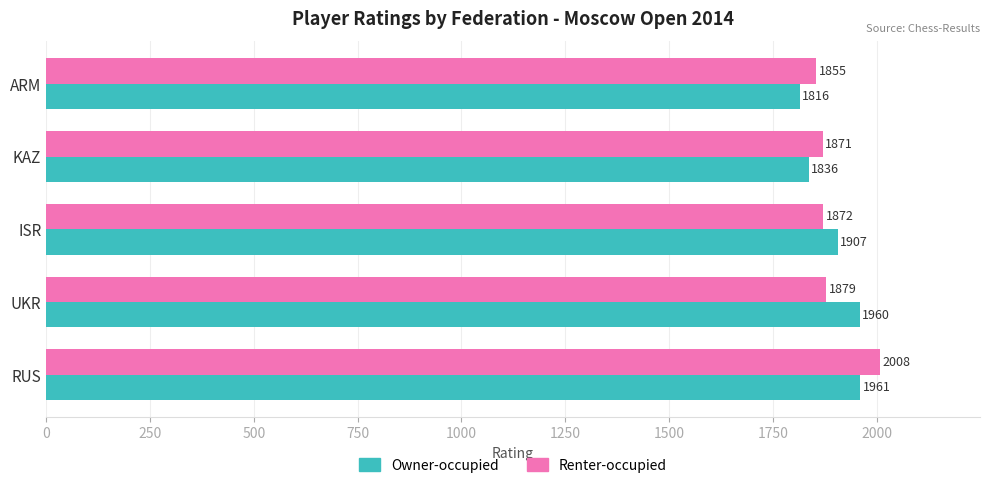

What are all the series names shown in the legend?

Owner-occupied, Renter-occupied